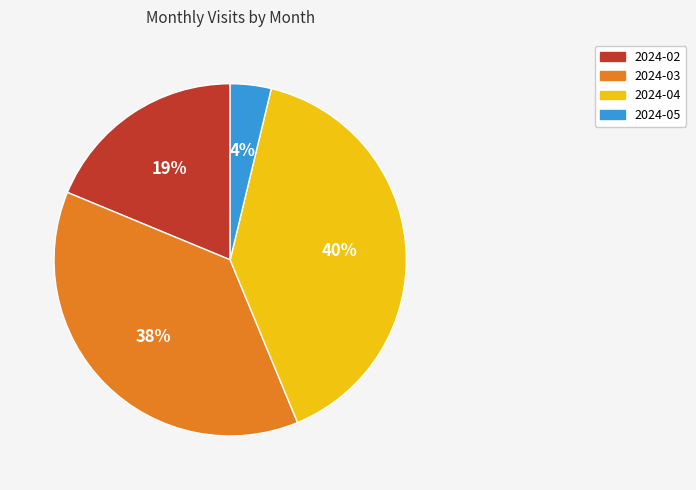

What percentage is the 2024-05 slice, to the nearest percent?

4%